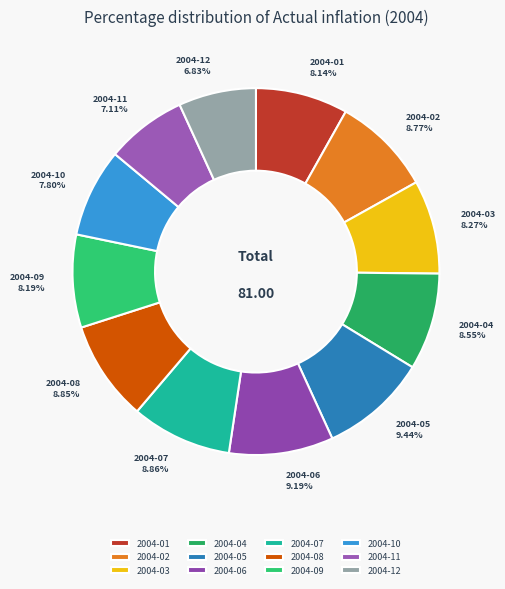

To the nearest percent, what is the difference between the largest and smallest slice percentages?

3%